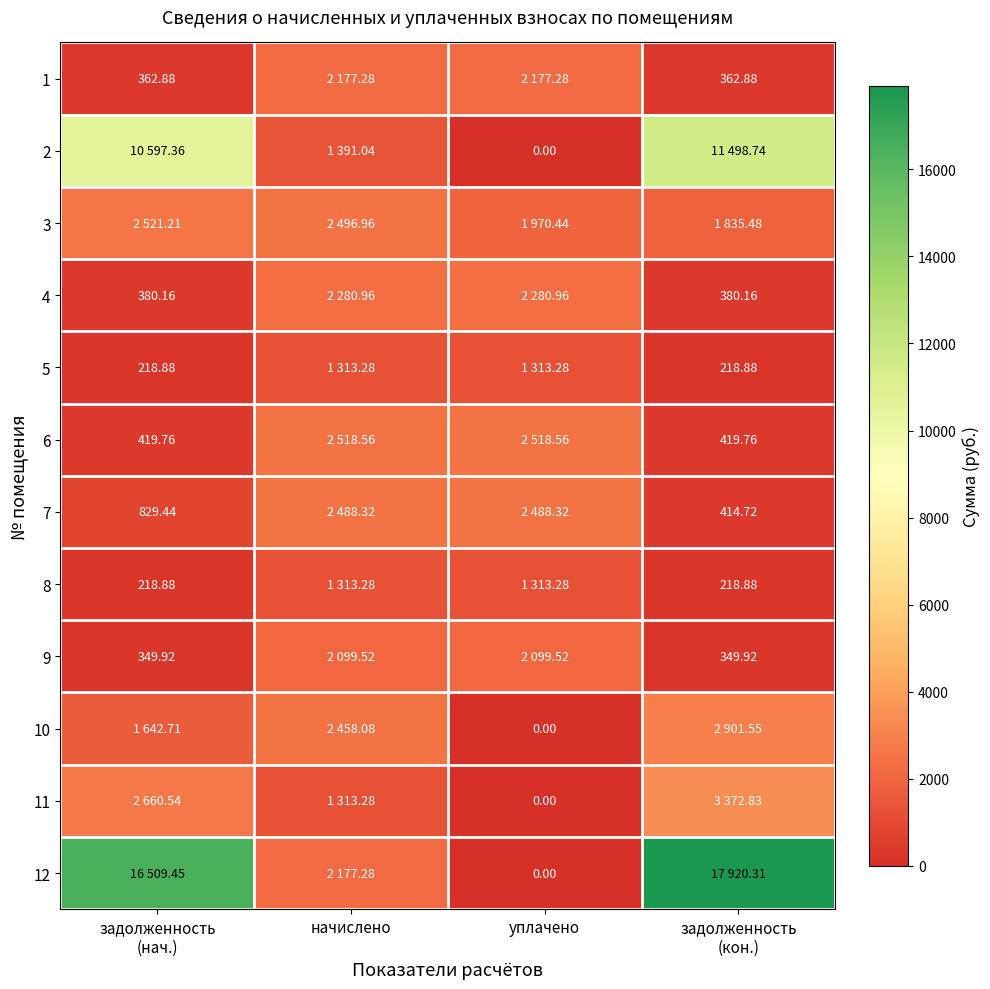

Which series has the largest range (max minus min)?

12